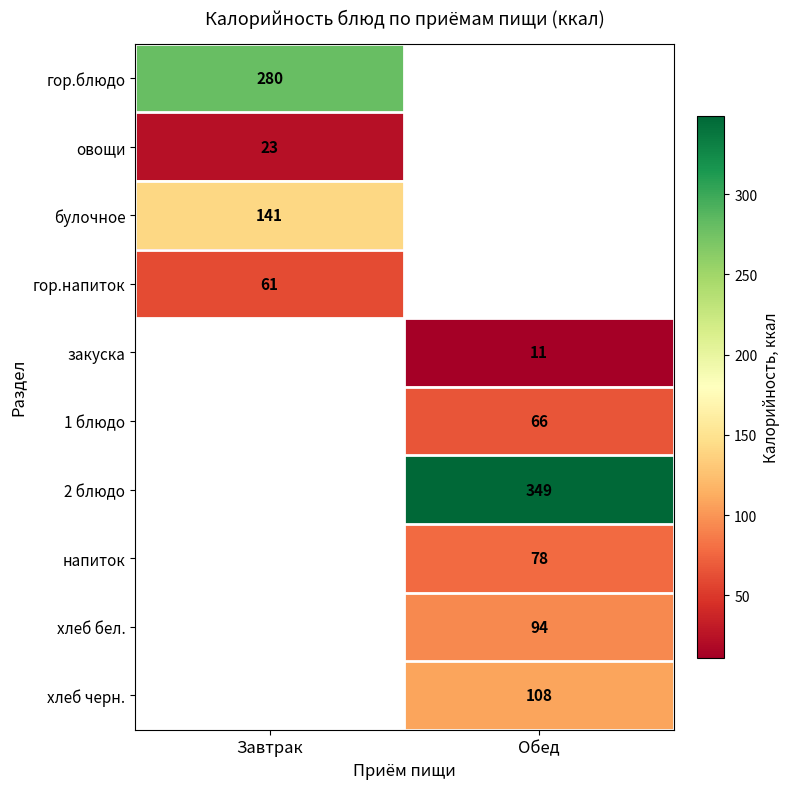

The булочное series shows 141 at Завтрак. True or false?

True